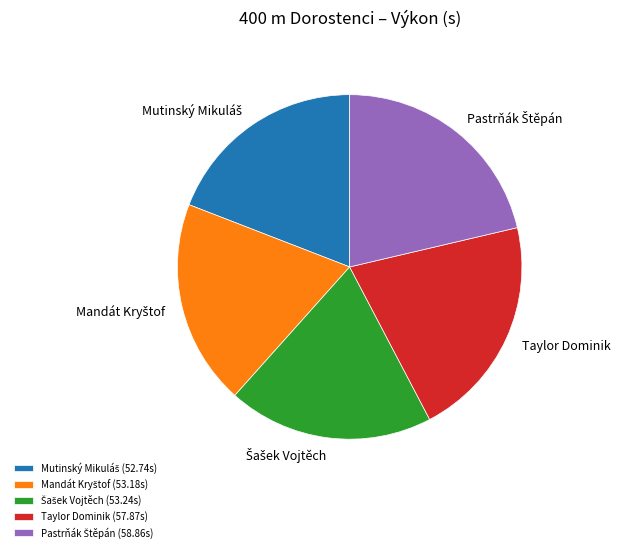

Is it true that Taylor Dominik is 34% of the pie?

False